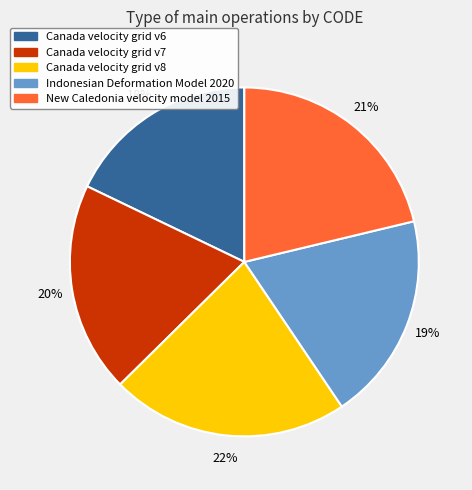

Does Canada velocity grid v8 account for over 50% of the chart?

No